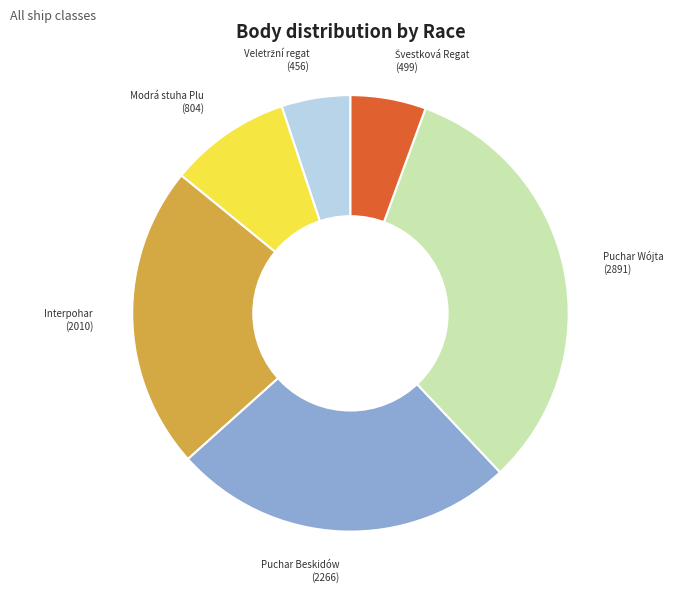

Is there a majority slice in this chart?

No